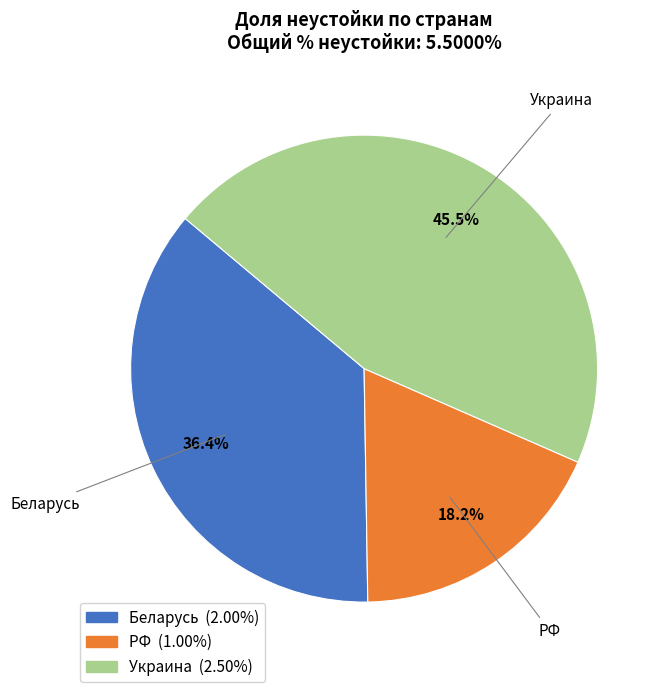

Combined, do Беларусь and Украина account for over 50%?

Yes